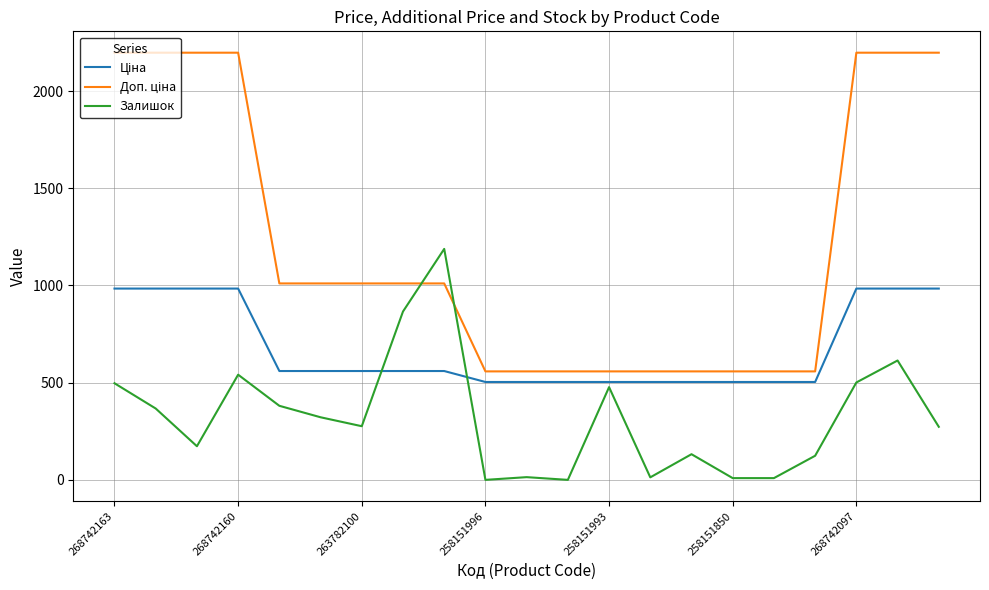

How many lines are shown in the chart?

3